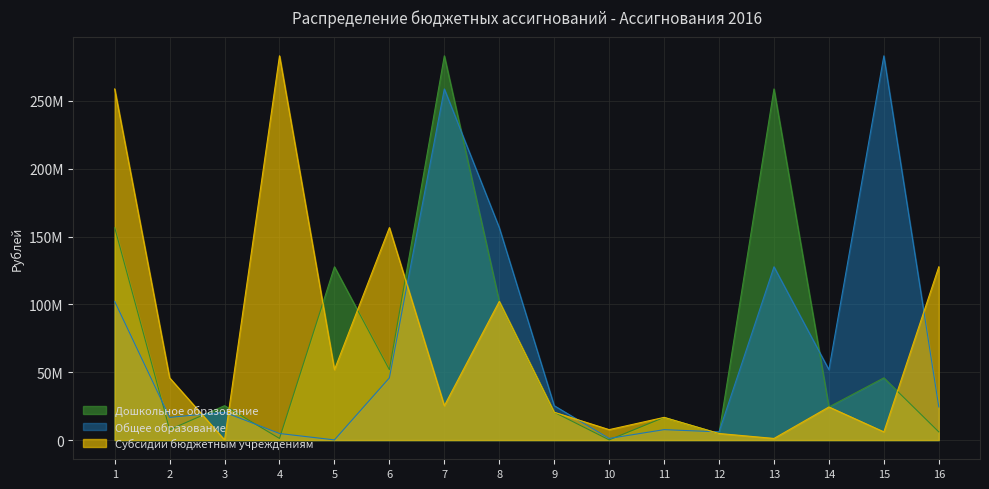

At which category does Общее образование reach its first local valley?

2